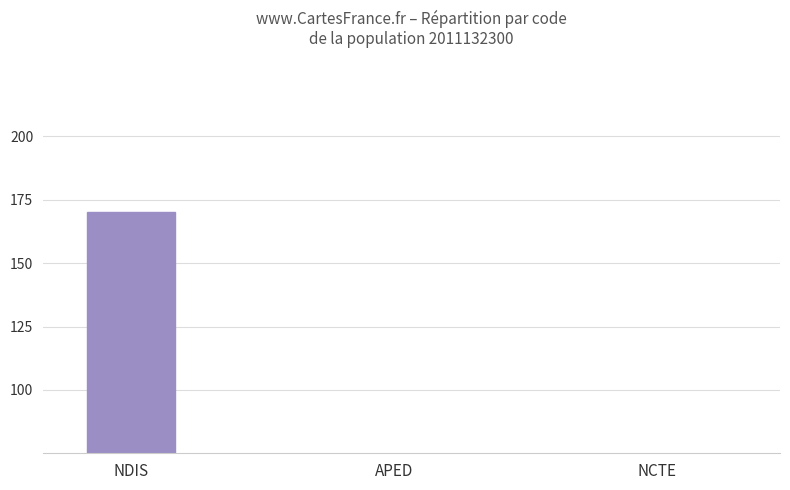

Rank the categories by value from highest to lowest.

NDIS, APED, NCTE